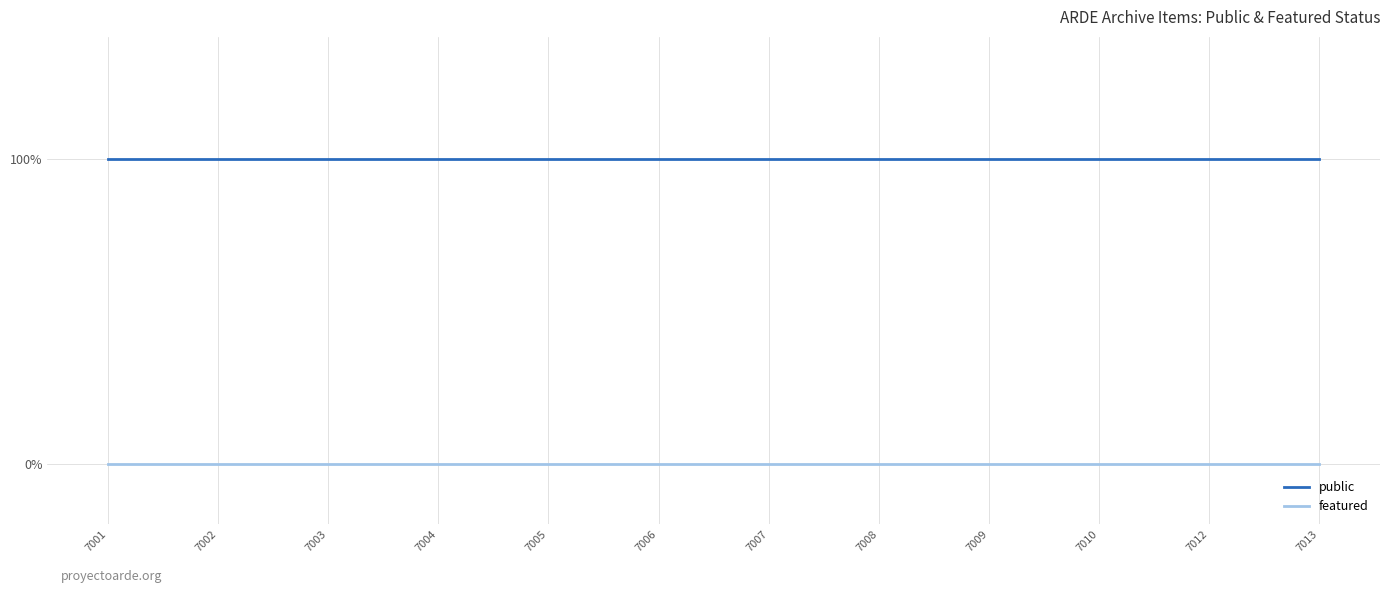

Between 7009 and 7002, which is larger?

7009